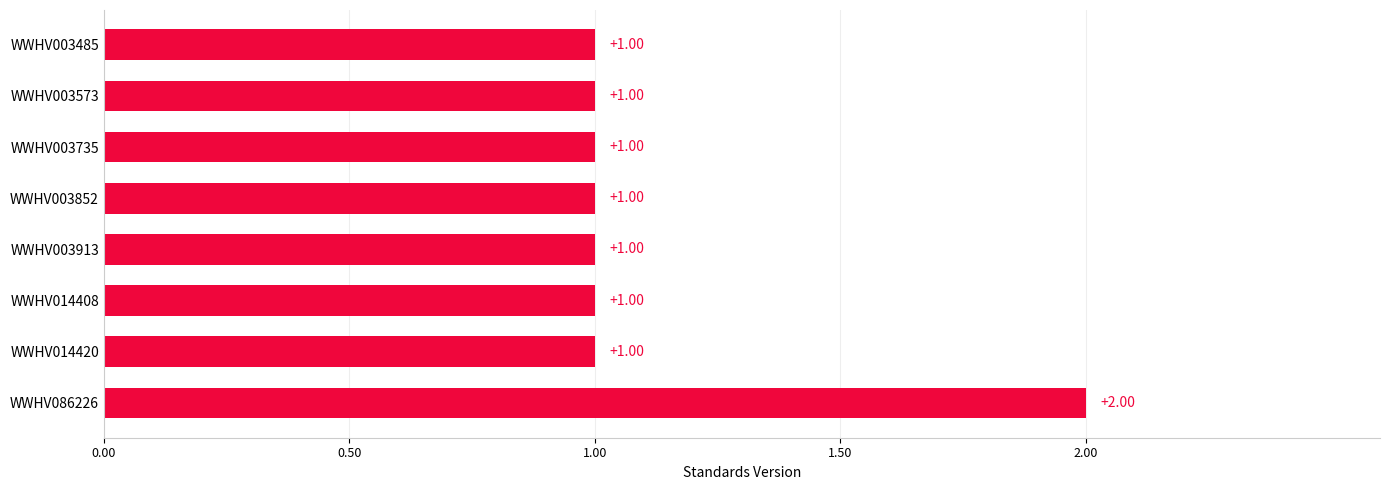

How many bars are there in total?

8